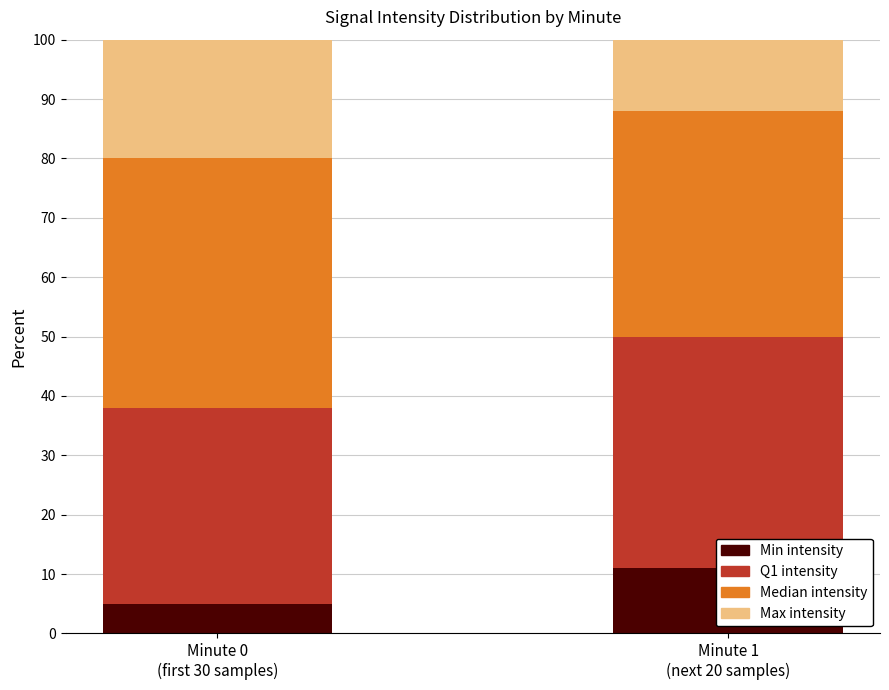

What is the difference between the maximum and minimum values in the Q1 intensity series?

6